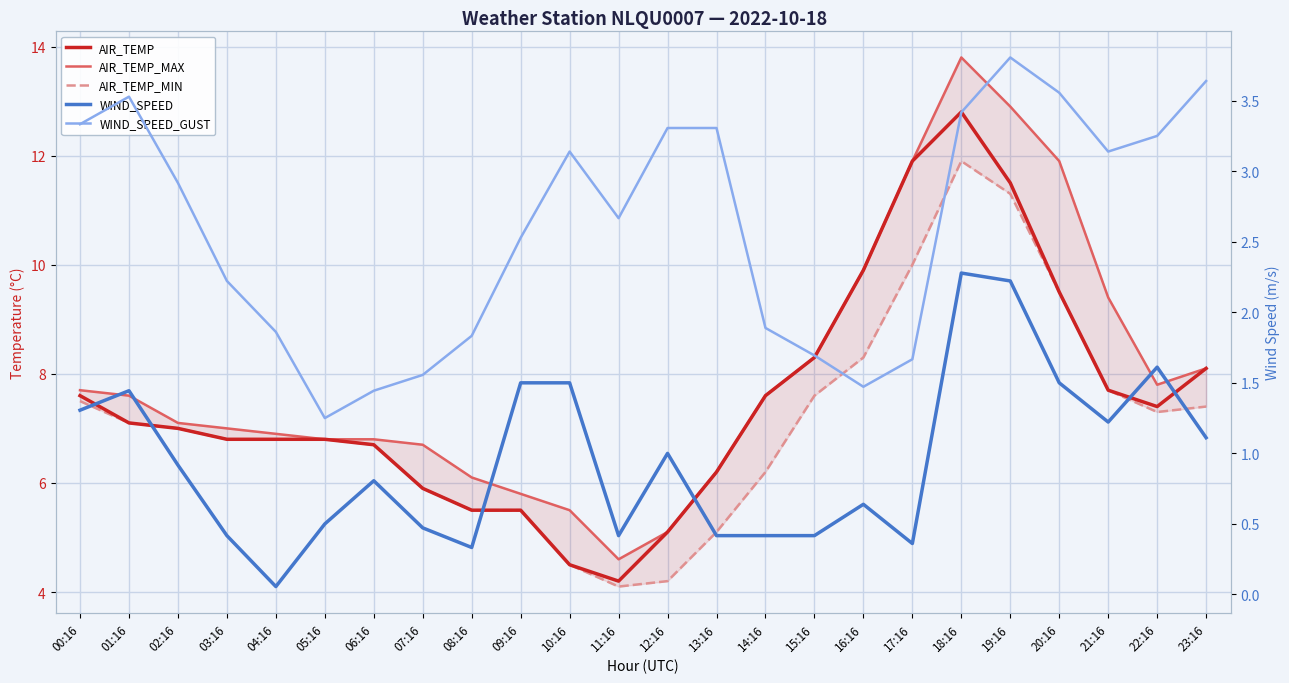

Which label corresponds to the smallest value in the chart?

04:16